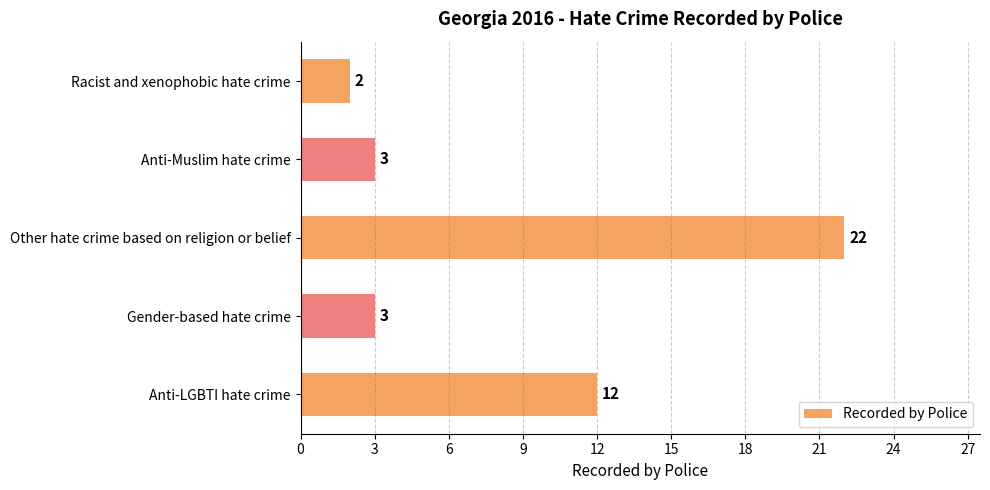

What is the change in value from Racist and xenophobic hate crime to Other hate crime based on religion or belief?

+20